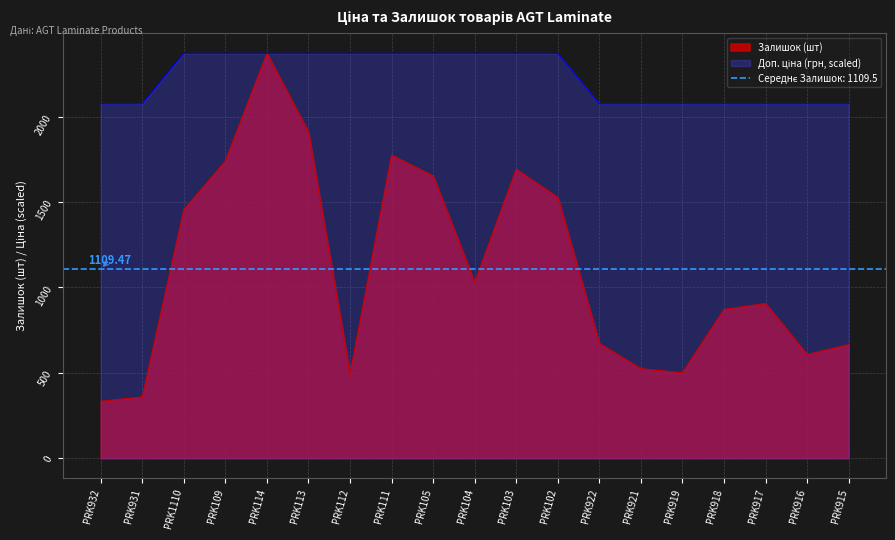

Which series changed the most between PRK105 and PRK918?

Залишок